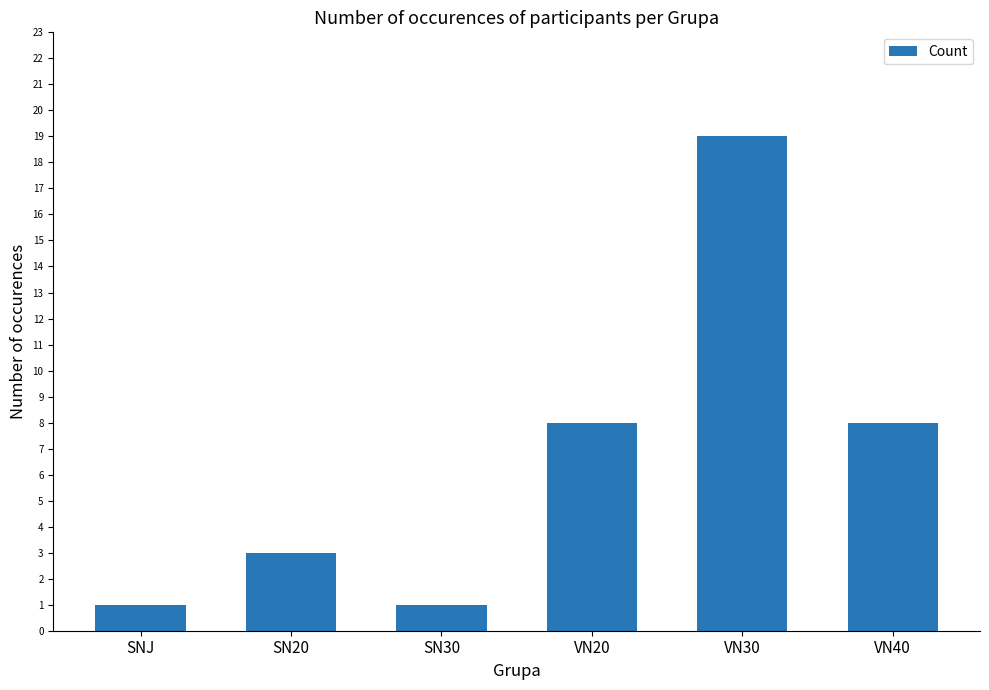

The value at VN20 is 8. True or false?

True